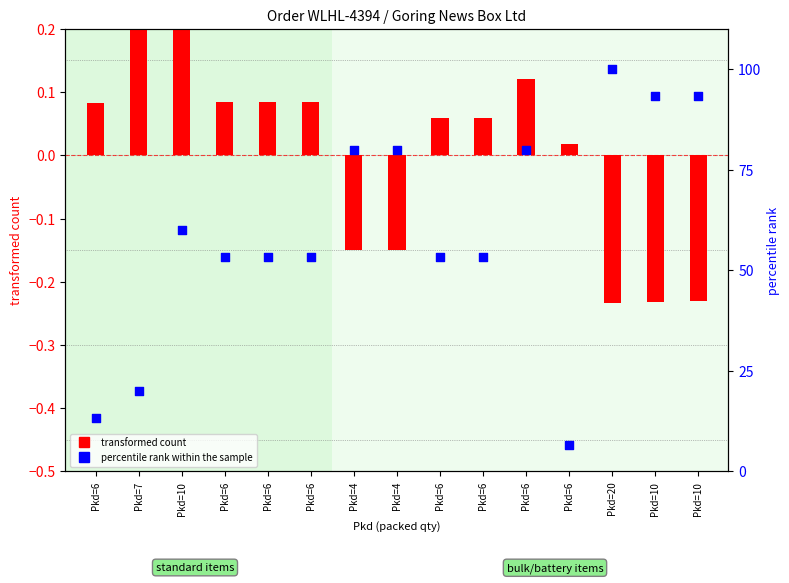

Which series contains the highest Y value?

percentile rank within the sample